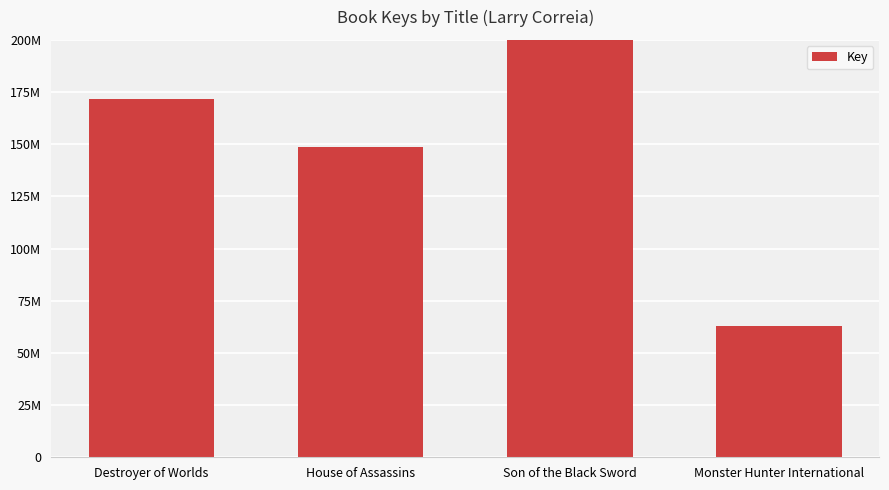

What is the greatest value displayed?

509023043